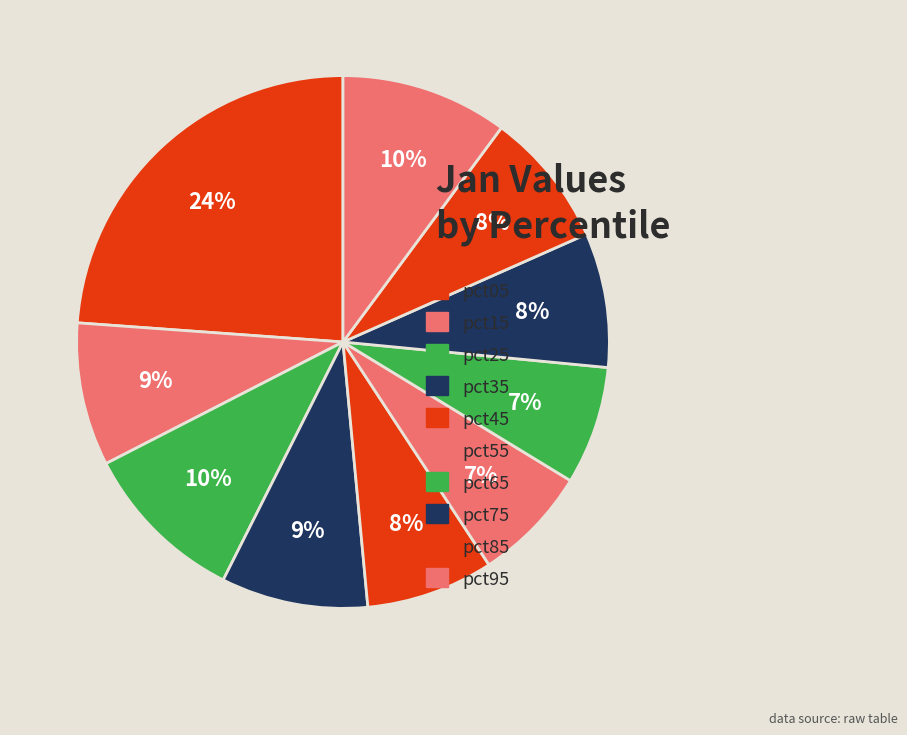

To the nearest percent, what is the difference between the largest and smallest slice percentages?

17%